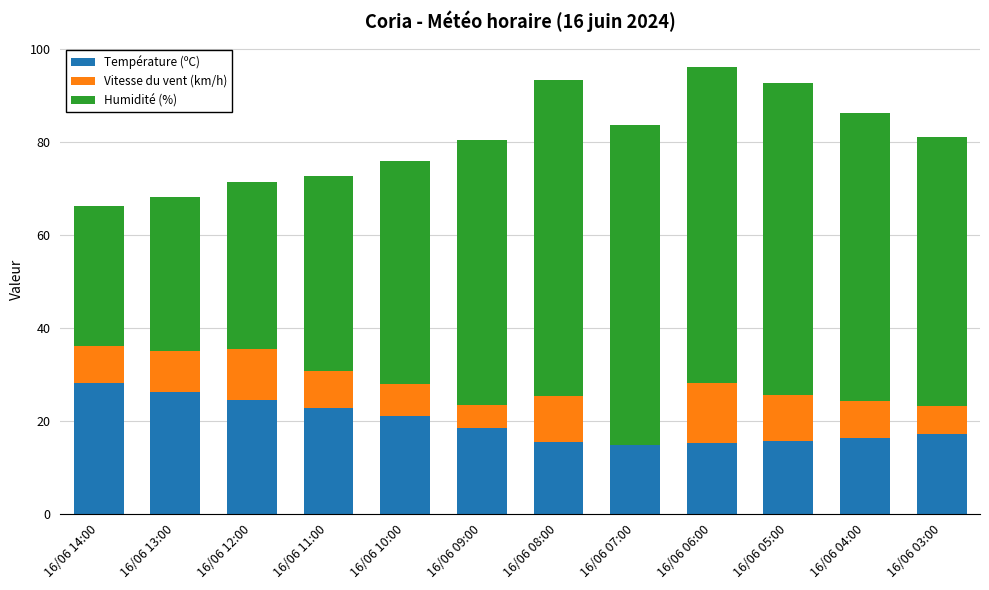

What is the sum of the Température (ºC) values at 16/06 07:00 and 16/06 13:00?

40.8